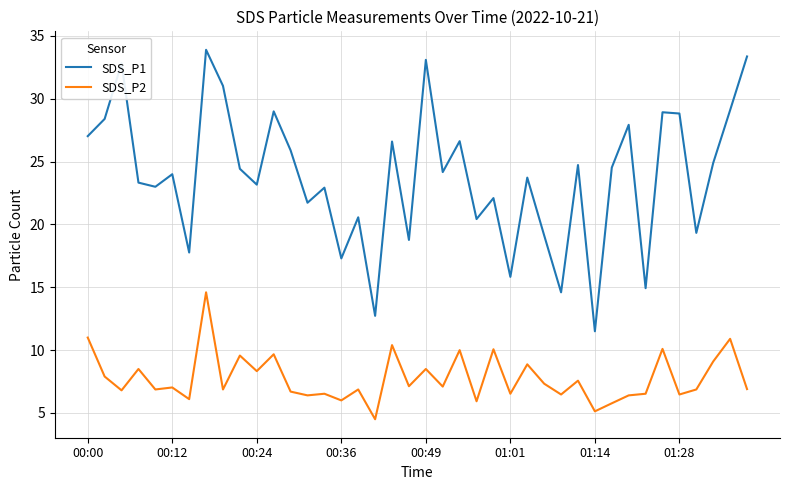

True or false: SDS_P1 and SDS_P2 cross at least once.

False